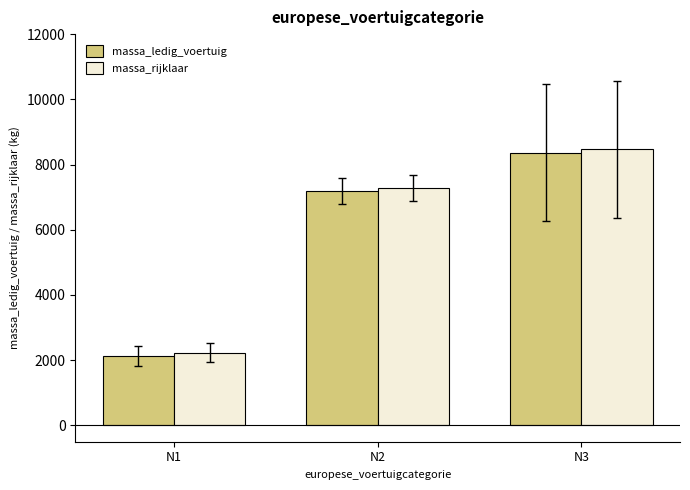

What is the value of the massa_ledig_voertuig bar at the 2nd from the left?

7180.0